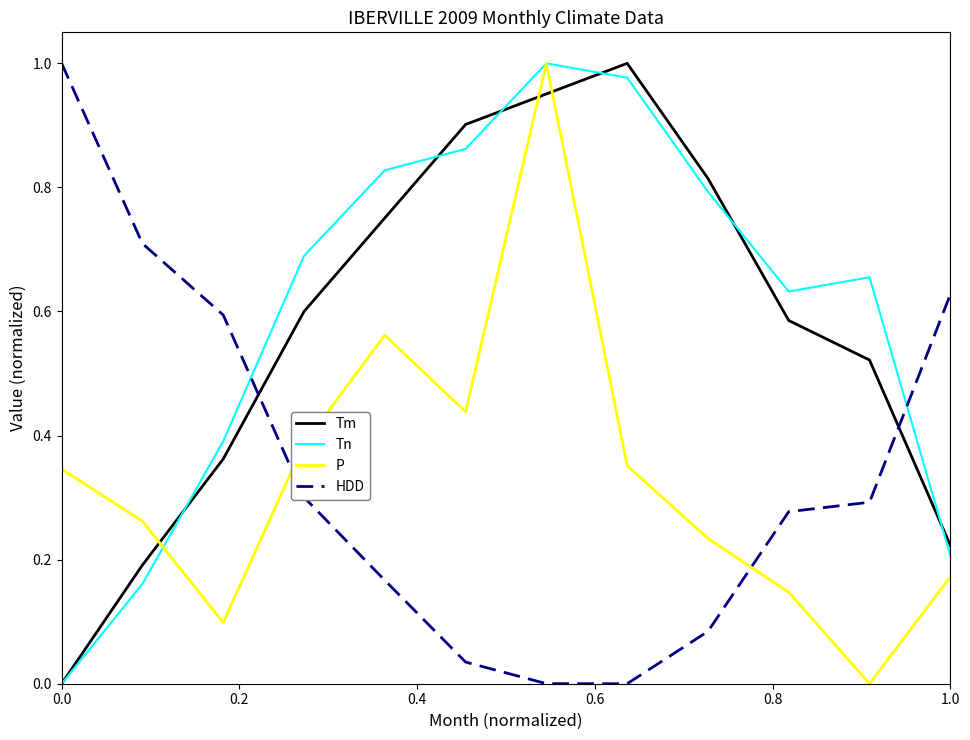

Which series has the largest total across all categories?

Tn